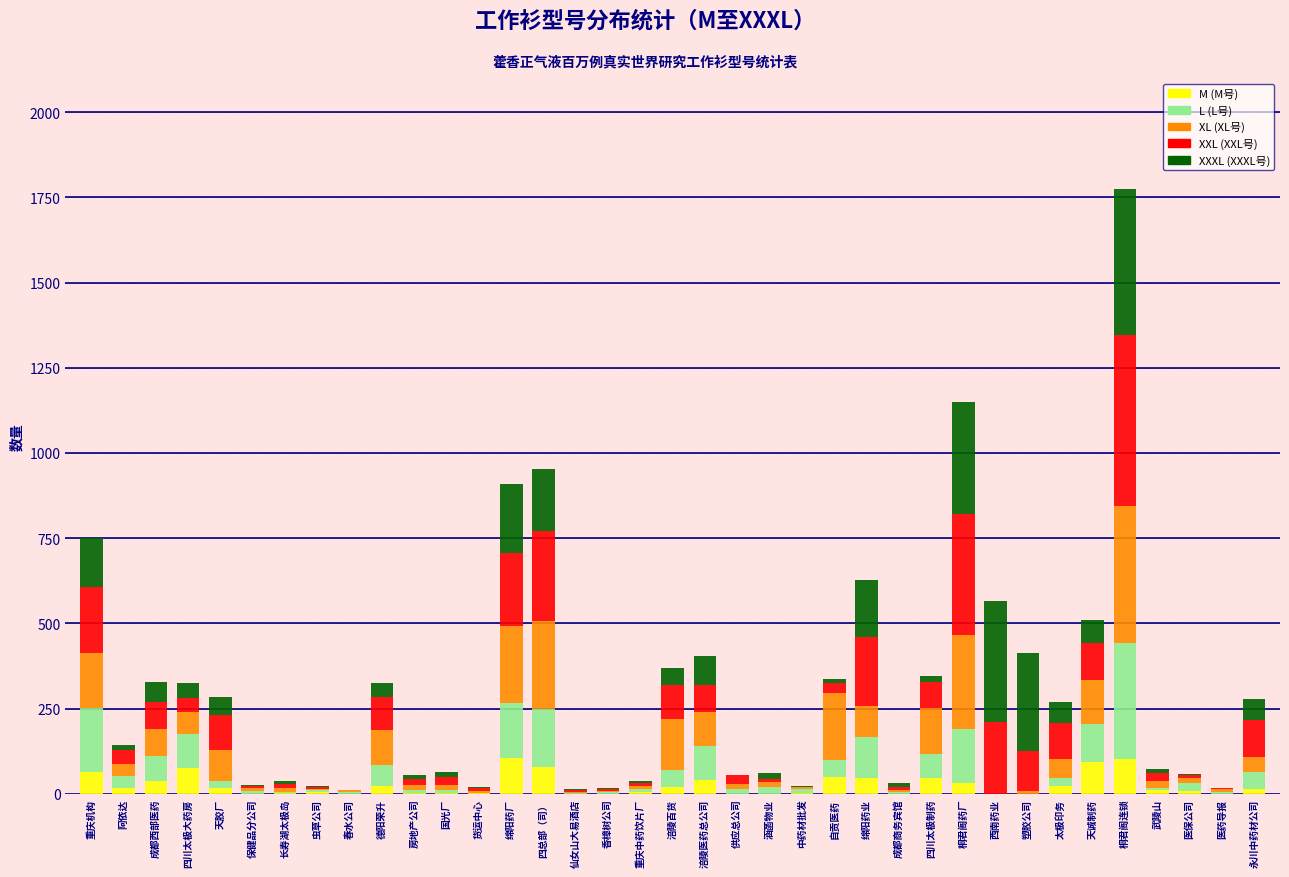

Is it true that M (M号) equals 0 at 西南药业?

True